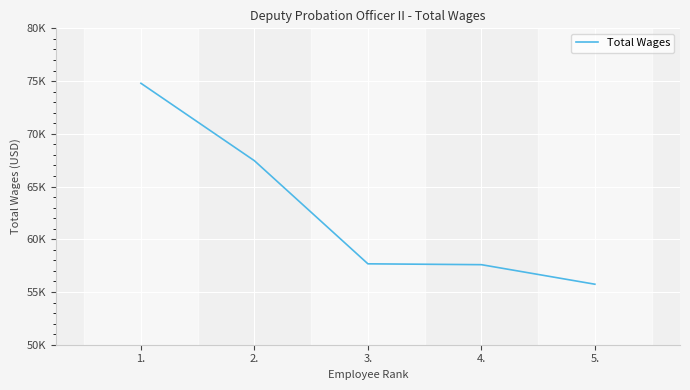

What is the difference between the values at 5. and 4.?

1853